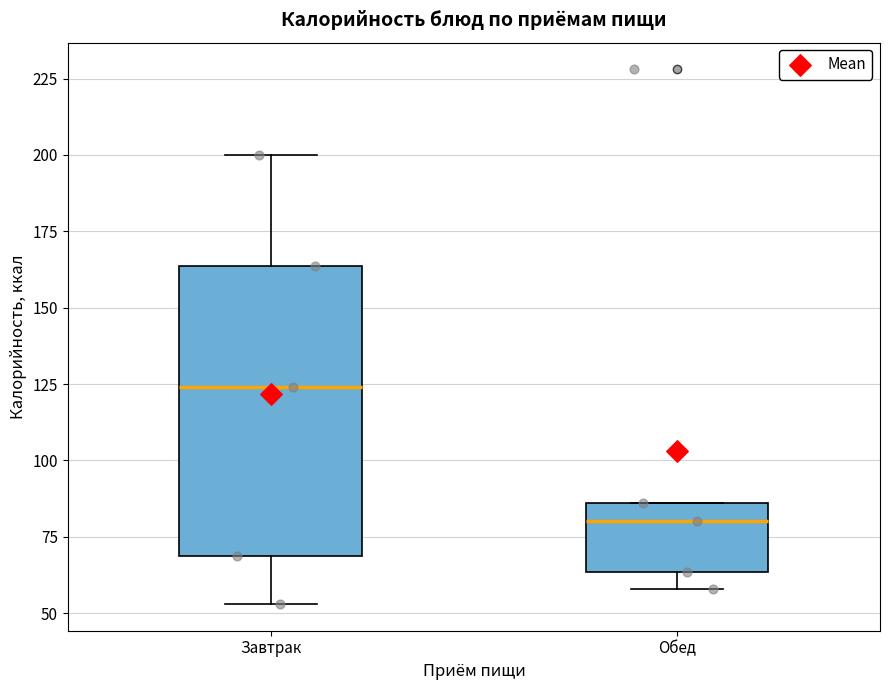

Comparing the boxes themselves (not the whiskers), which one is the tallest?

Завтрак